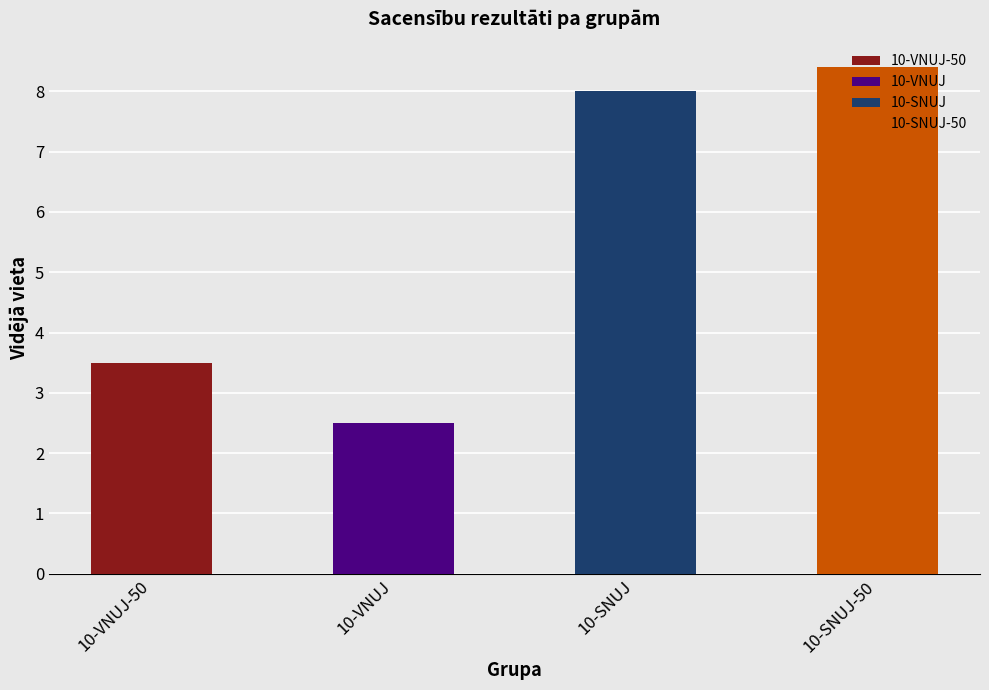

True or false: the data shows 17 at 10-SNUJ-50.

False